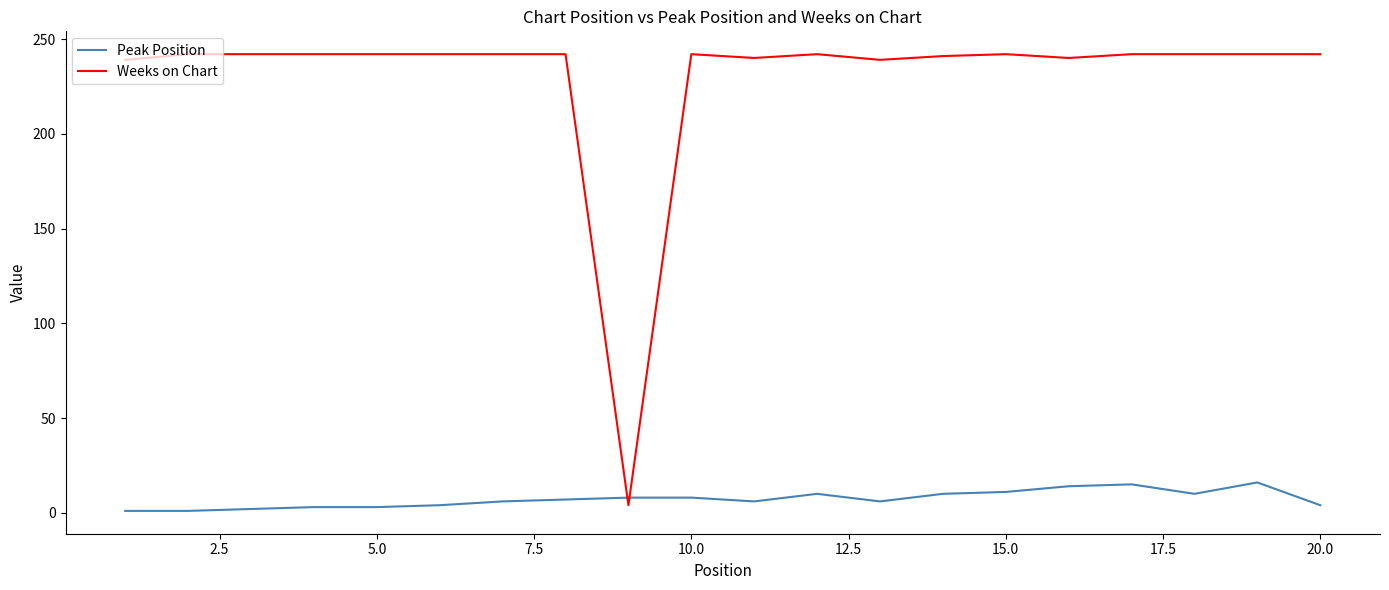

What is the maximum value for Peak Position?

16